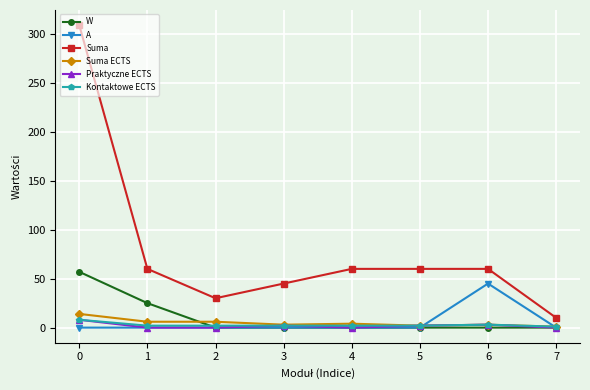

What is the difference between the maximum and minimum values in the Praktyczne ECTS series?

8